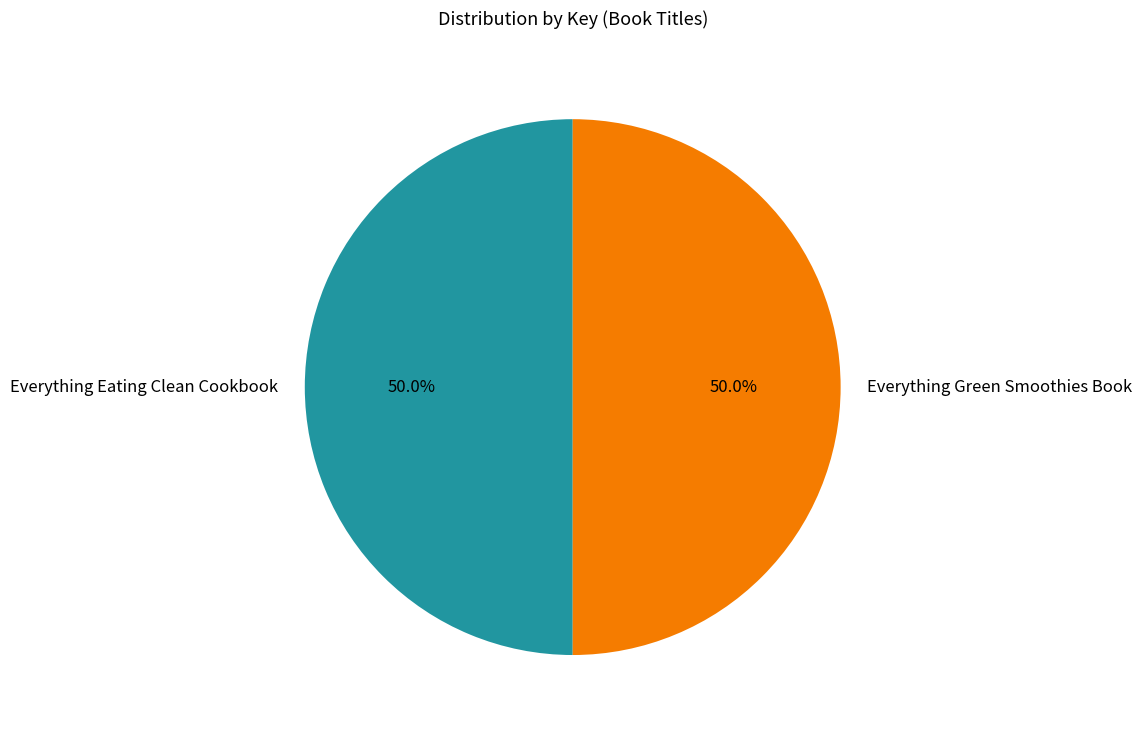

What is the ratio of the value at Everything Eating Clean Cookbook to the value at Everything Green Smoothies Book?

1.0